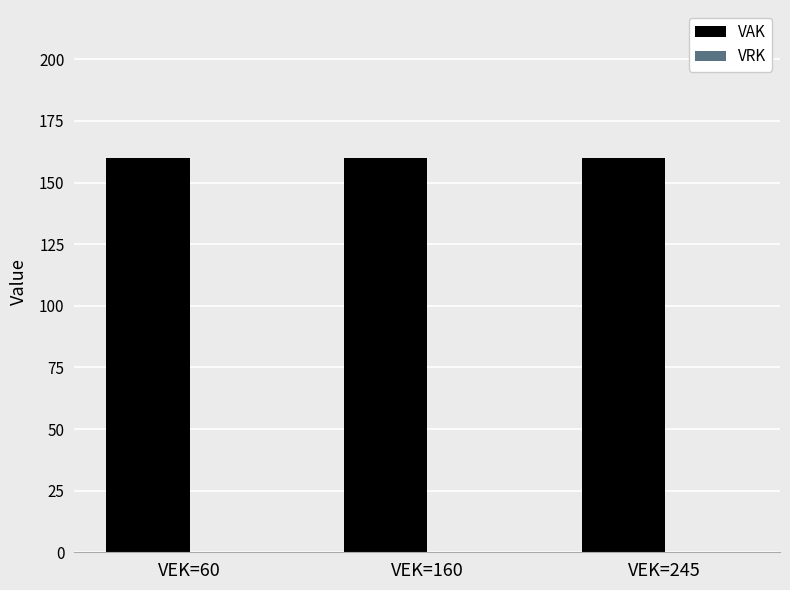

List the labels in order of VAK value, largest first.

VEK=60, VEK=160, VEK=245